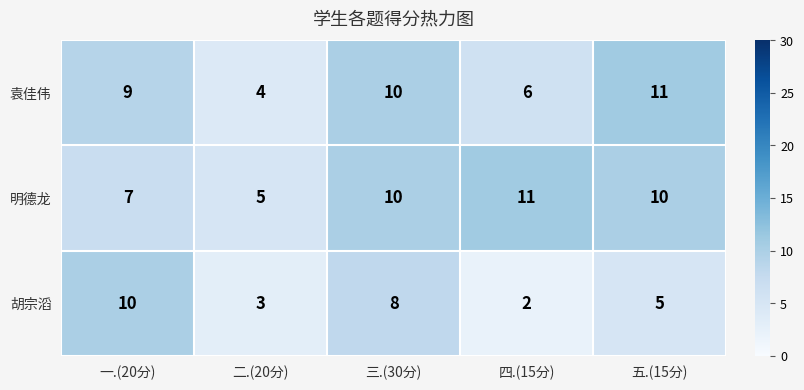

What is the average value of the 明德龙 series?

9